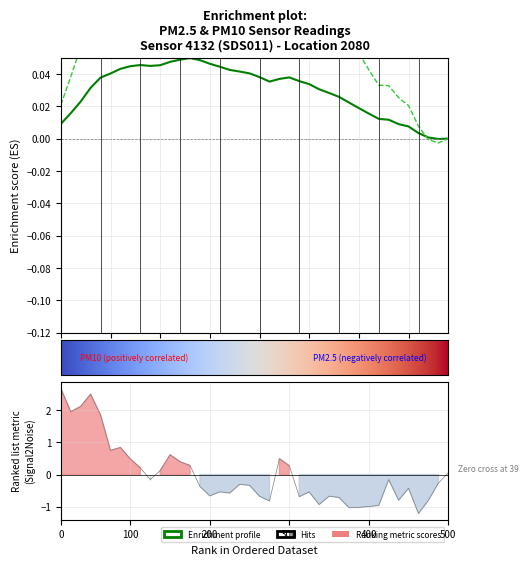

What is the smallest value displayed?

-1.2